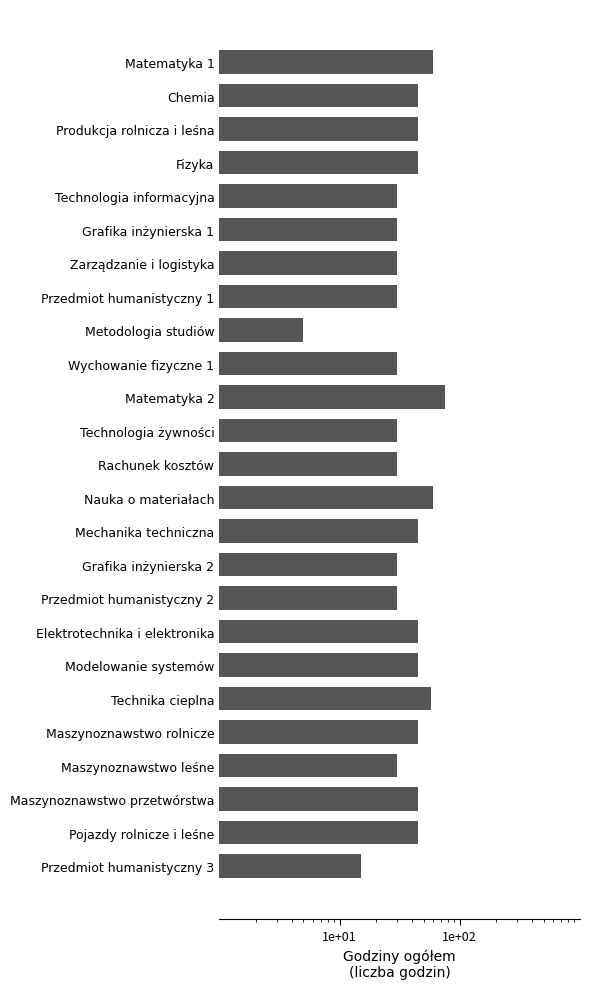

True or false: the data shows 19 at Przedmiot humanistyczny 2.

False